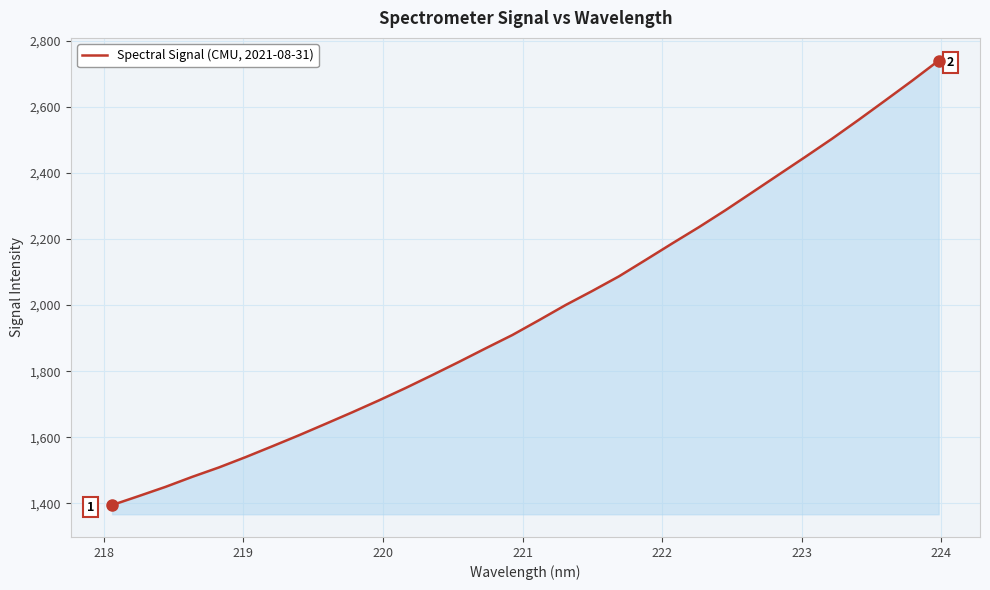

What is the smallest value displayed?

1394.9